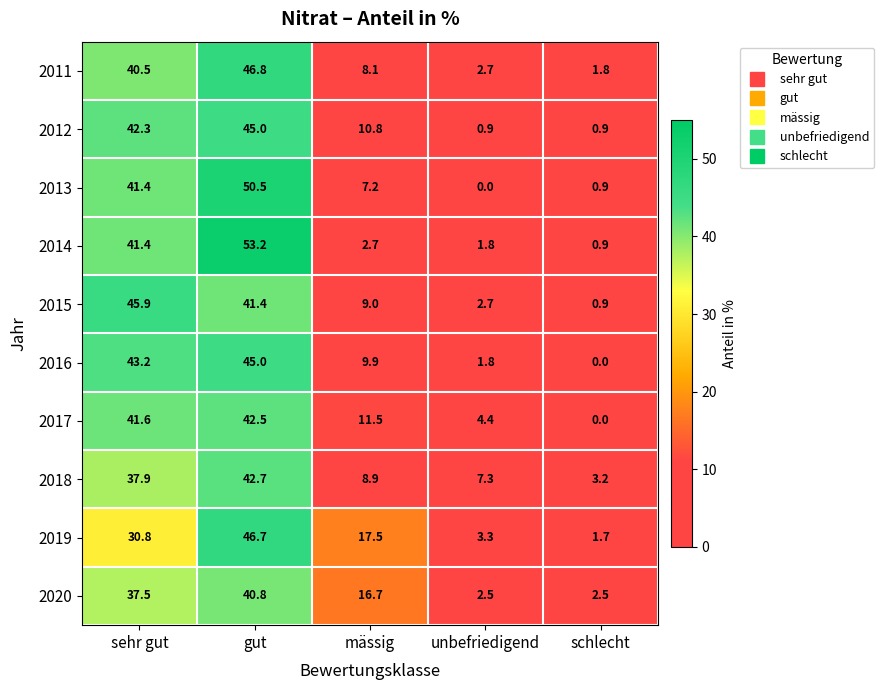

What is the difference between the highest and lowest values at gut?

12.4